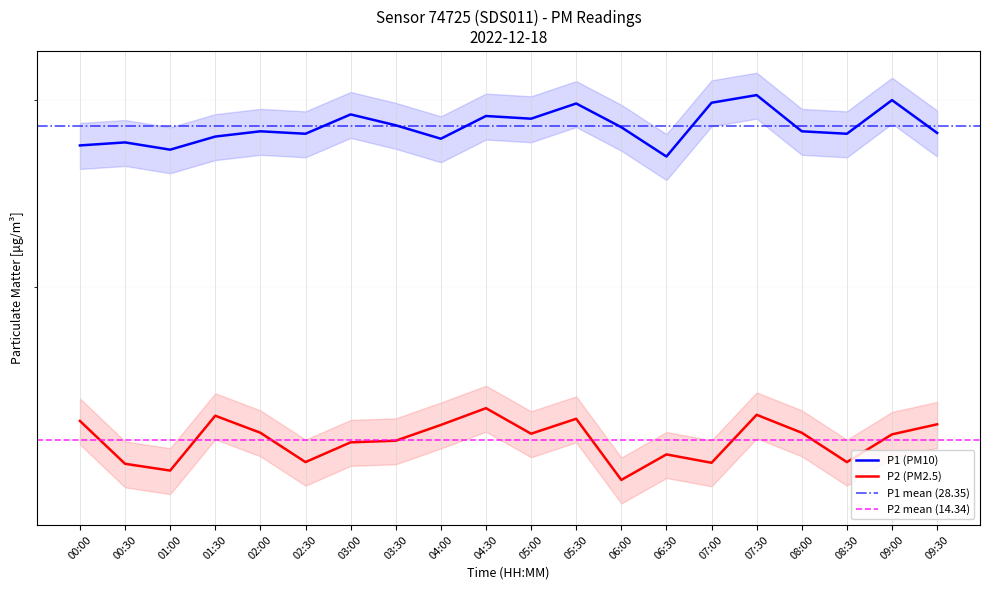

At which label does P2 reach its peak?

04:30